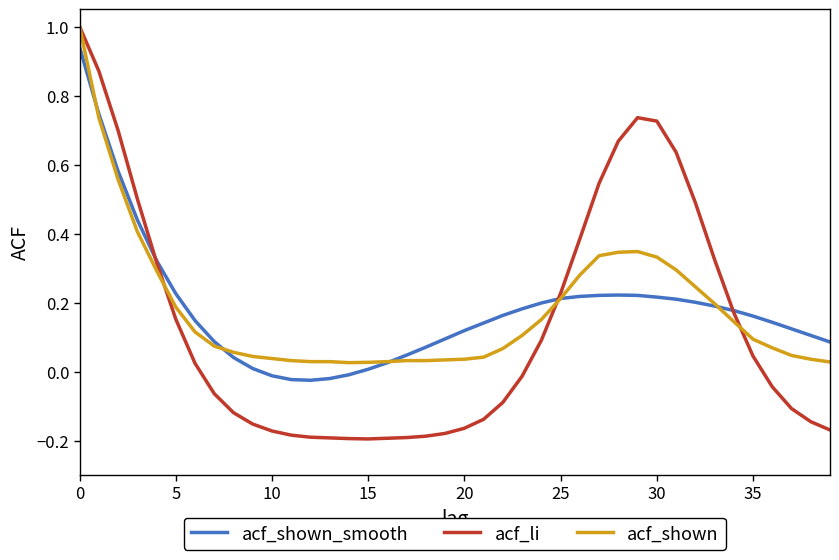

Which series has the largest range (max minus min)?

acf_li